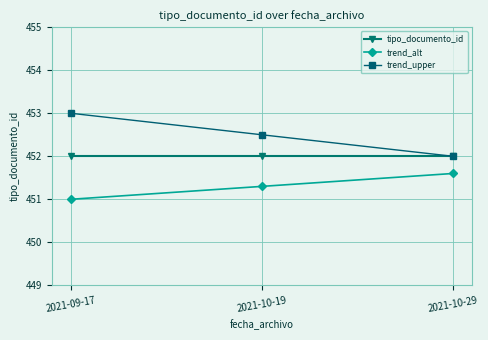

What are all the series names shown in the legend?

tipo_documento_id, trend_alt, trend_upper